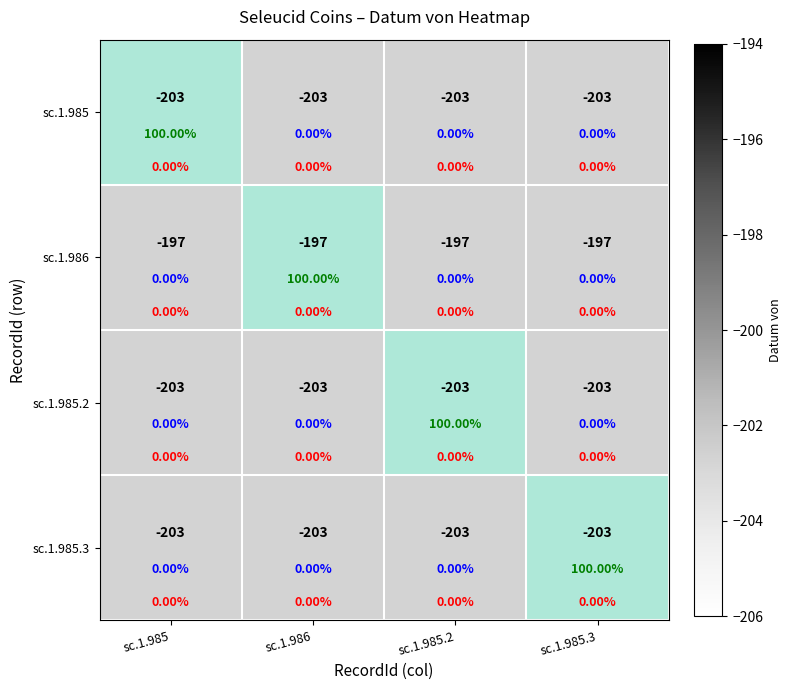

What is the approximate value of sc.1.985 at sc.1.985.2?

-203